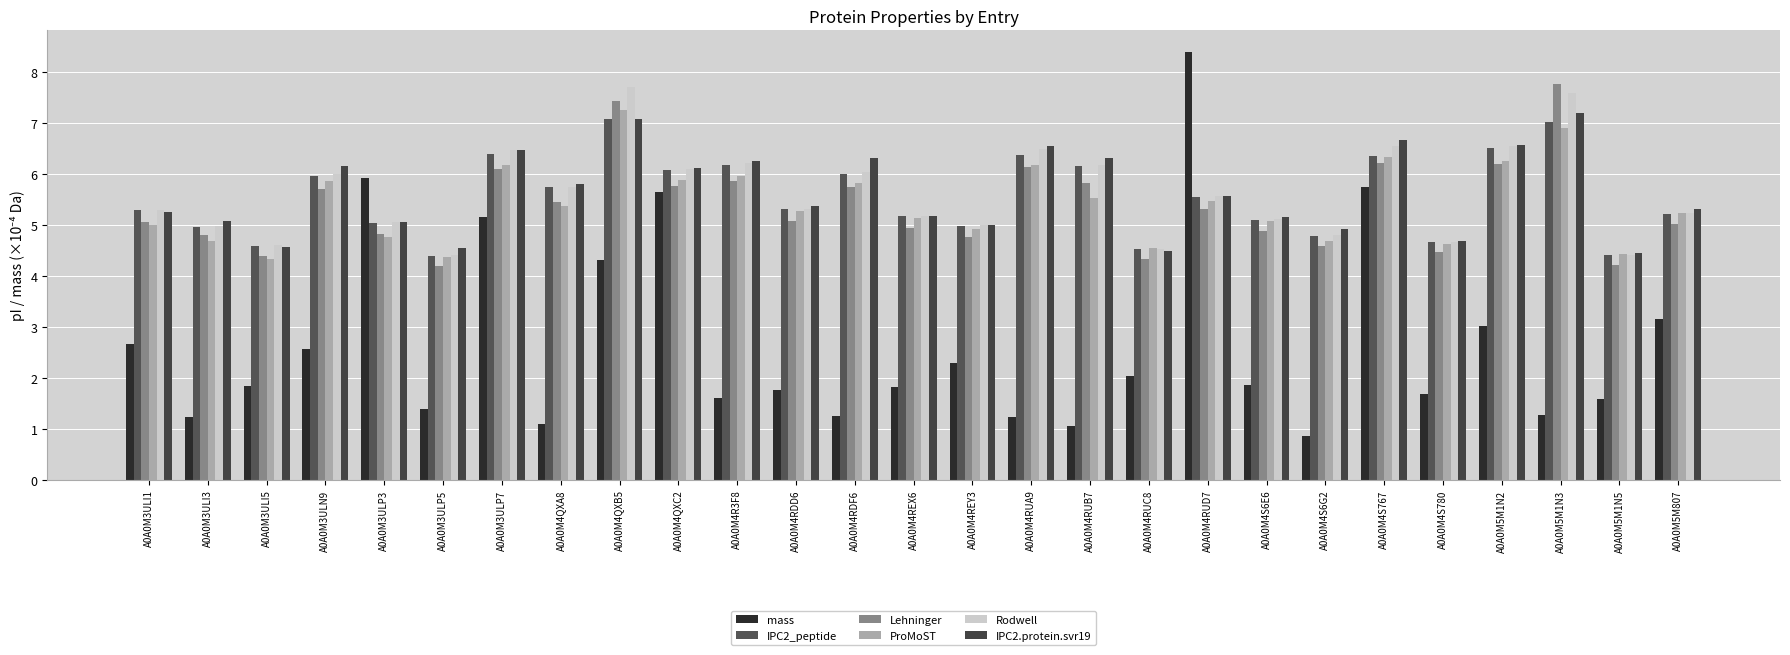

The mass series shows 3.6 at A0A0M3ULN9. True or false?

False